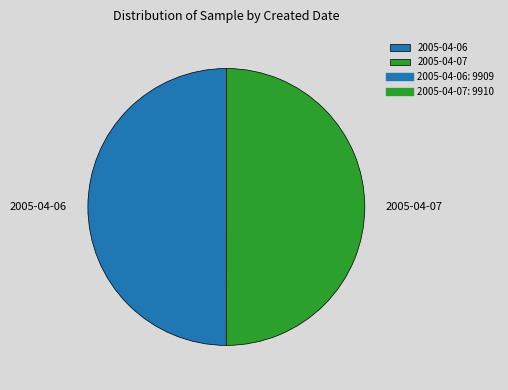

Do 2005-04-06 and 2005-04-07 together represent more than half of the pie?

Yes